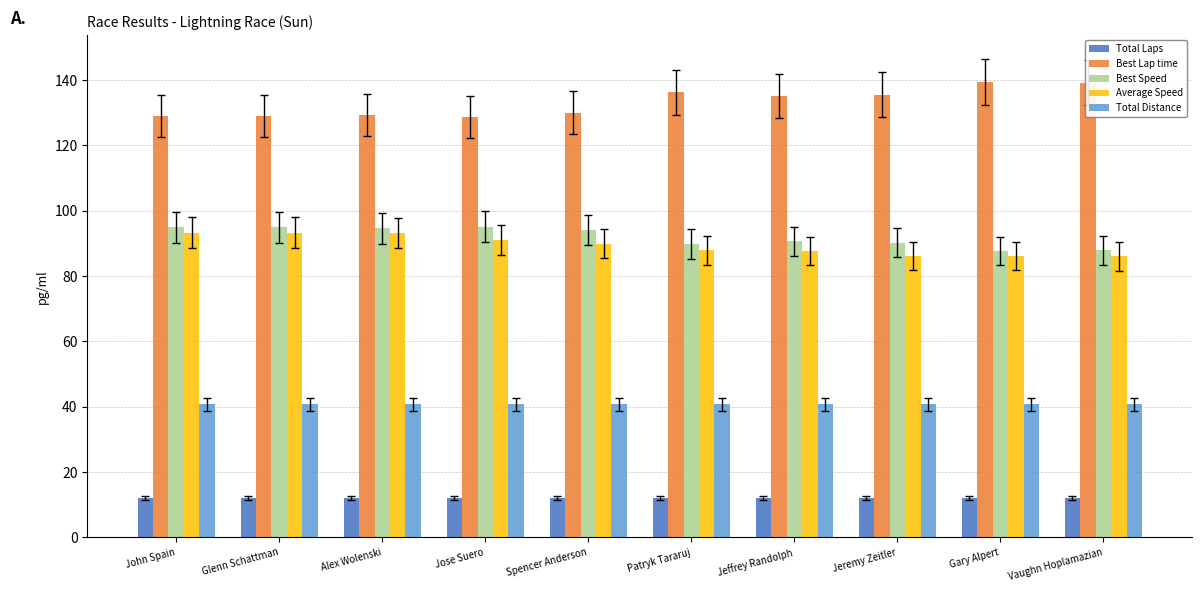

What is the spread (max minus min) of values at Glenn Schattman?

116.9